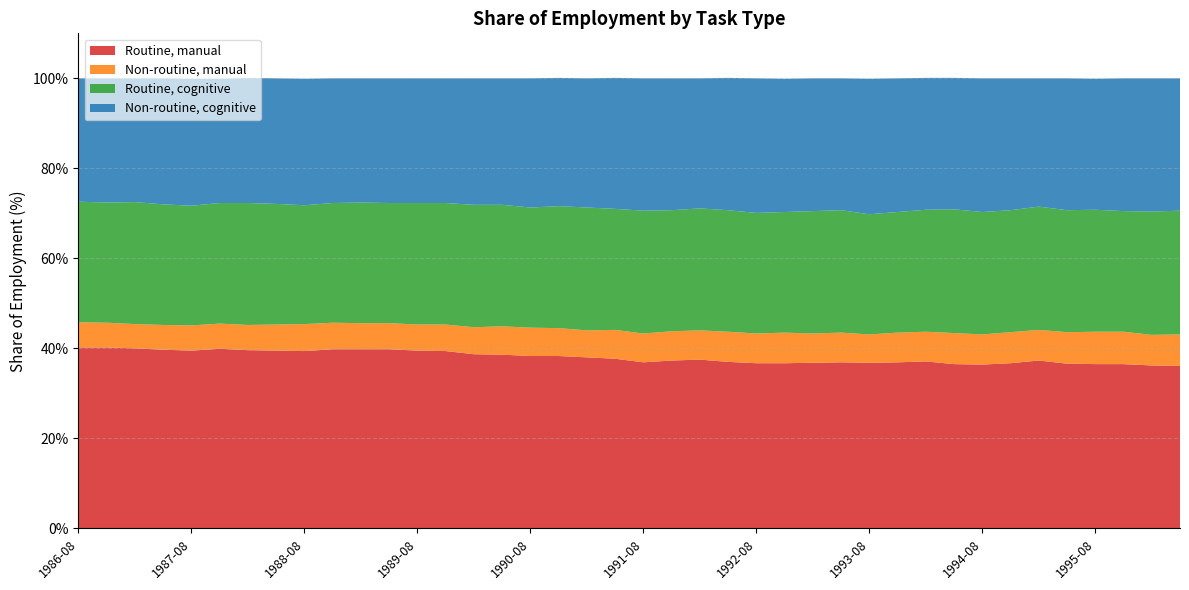

Reading left to right, list all the values displayed in this chart.

Routine, manual: 40.2	40.2	40.0	39.7	39.5	39.9	39.6	39.5	39.4	39.8	39.8	39.8	39.5	39.4	38.7	38.6	38.3	38.3	38.0	37.7	36.9	37.3	37.5	37.0	36.7	36.7	36.8	36.9	36.8	36.9	37.1	36.5	36.4	36.7	37.3	36.6	36.5	36.5	36.2	36.1
Non-routine, manual: 5.6	5.5	5.4	5.5	5.6	5.6	5.6	5.8	6.0	5.9	5.8	5.8	5.8	5.9	6.0	6.3	6.3	6.2	6.0	6.4	6.4	6.5	6.5	6.7	6.6	6.8	6.5	6.6	6.3	6.6	6.6	6.9	6.7	6.9	6.8	7.0	7.2	7.2	6.8	7.0
Routine, cognitive: 26.8	26.7	27.1	26.8	26.6	26.8	27.1	26.8	26.4	26.6	26.8	26.7	27.0	27.0	27.2	27.0	26.7	27.1	27.3	26.9	27.3	26.9	27.1	27.0	26.8	26.8	27.2	27.2	26.7	26.8	27.1	27.5	27.2	27.1	27.4	27.1	27.1	26.8	27.4	27.5
Non-routine, cognitive: 27.4	27.6	27.5	28.0	28.2	27.6	27.8	27.9	28.1	27.7	27.6	27.7	27.7	27.7	28.1	28.1	28.7	28.5	28.7	29.1	29.4	29.3	28.9	29.4	29.9	29.6	29.5	29.3	30.1	29.7	29.3	29.2	29.7	29.3	28.5	29.3	29.1	29.5	29.6	29.4